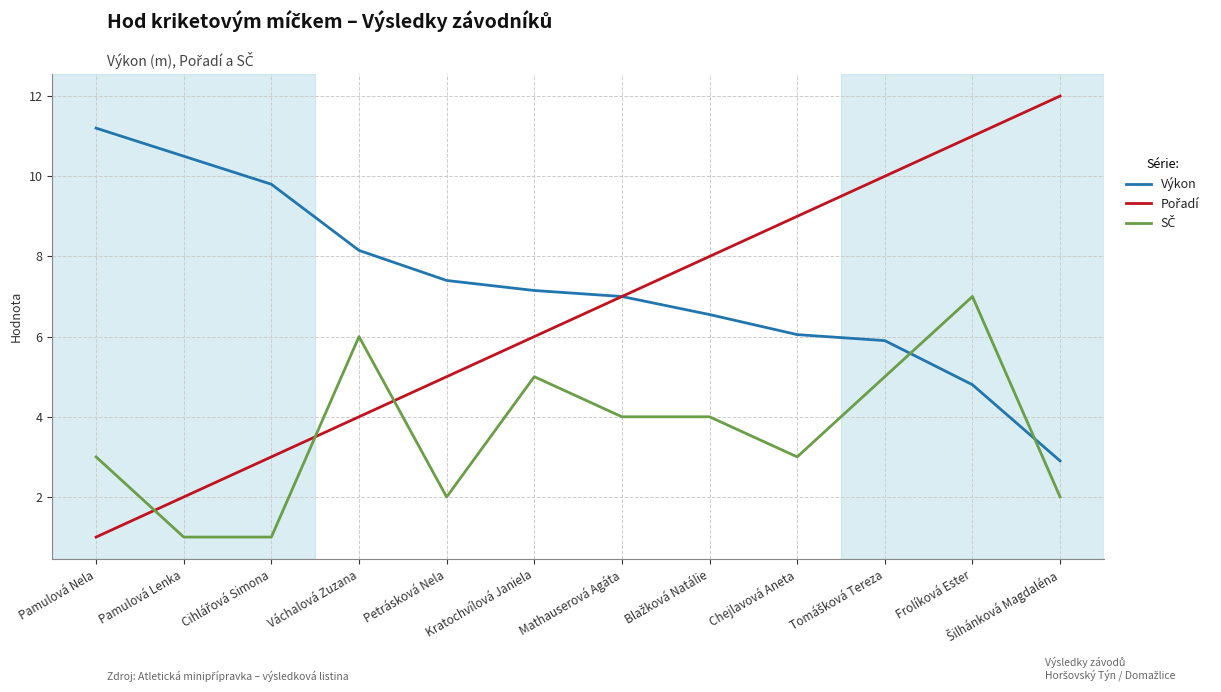

The Výkon series shows 5.0 at Váchalová Zuzana. True or false?

False